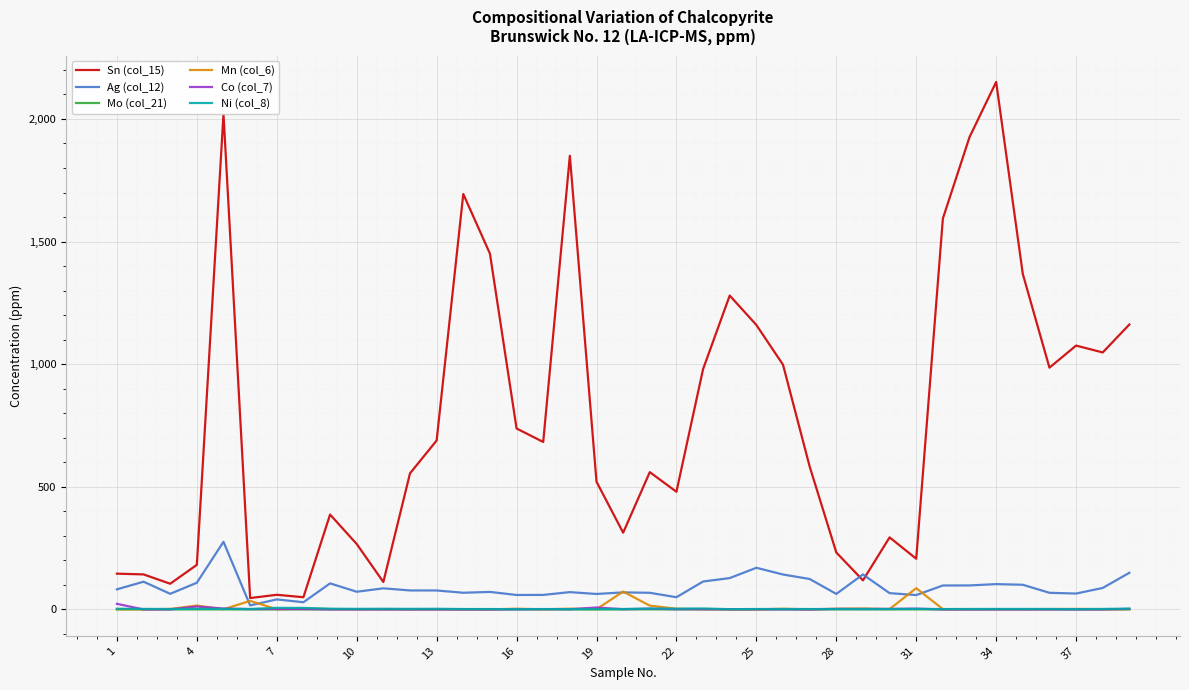

Is this an area chart (filled region under the line)?

No